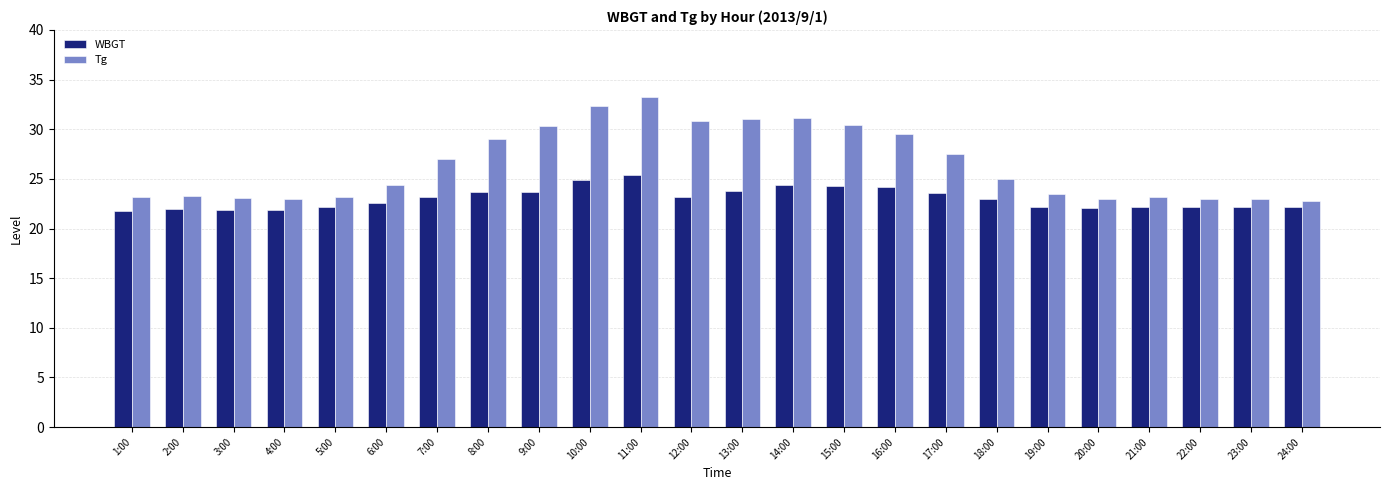

How many groups of bars are there?

24